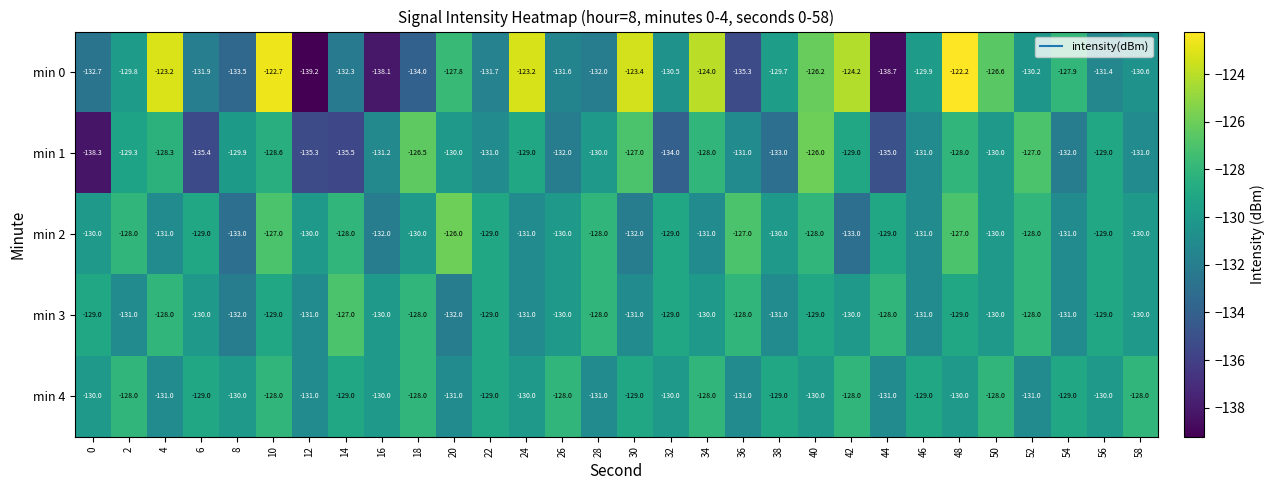

What is the approximate value of min 3 at 40?

-129.0